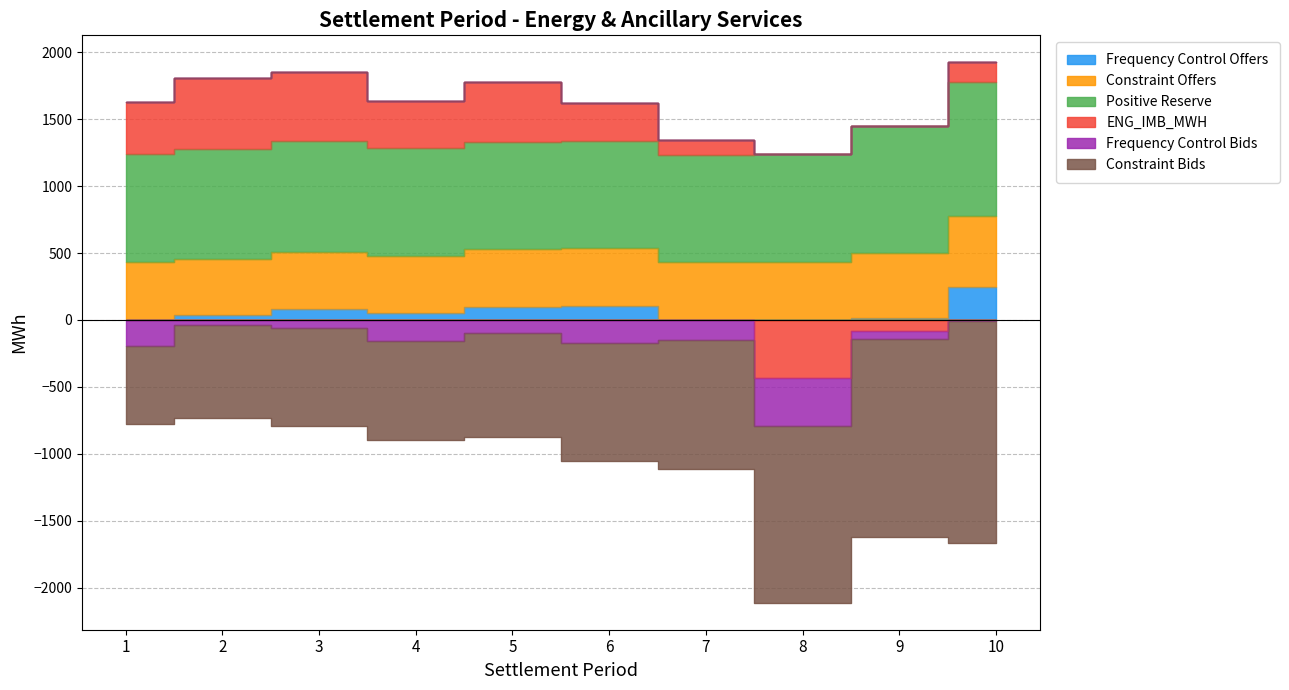

How many data points does each series have?

10